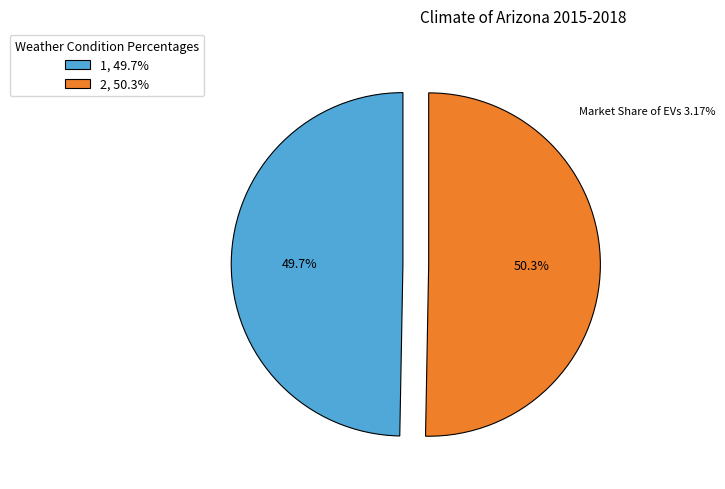

Which category has the smallest portion of the pie?

1